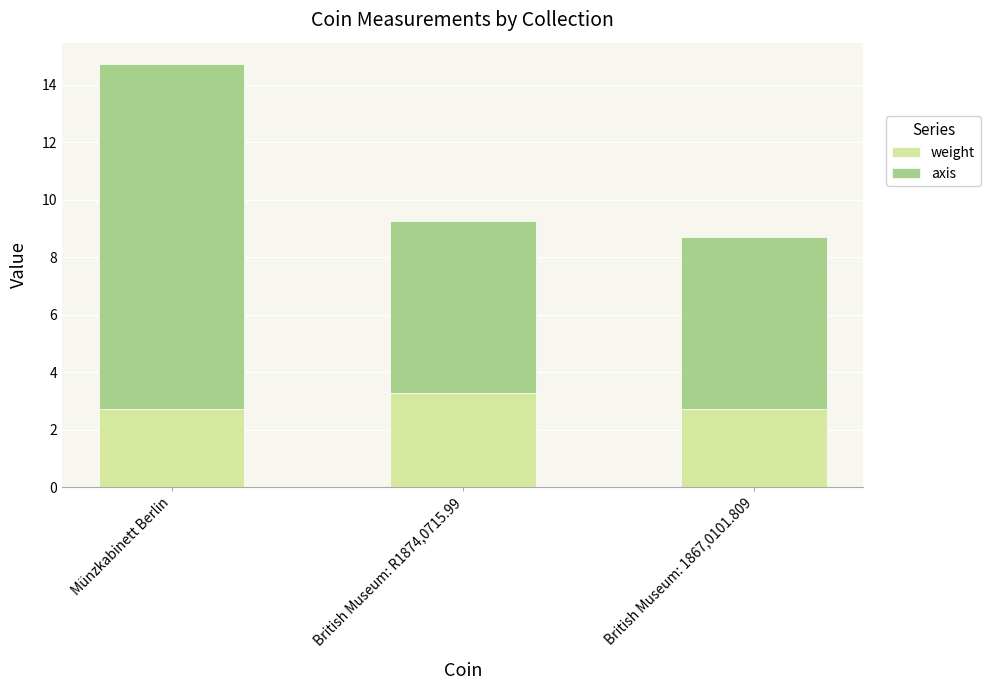

What is the highest value of the weight series?

3.3